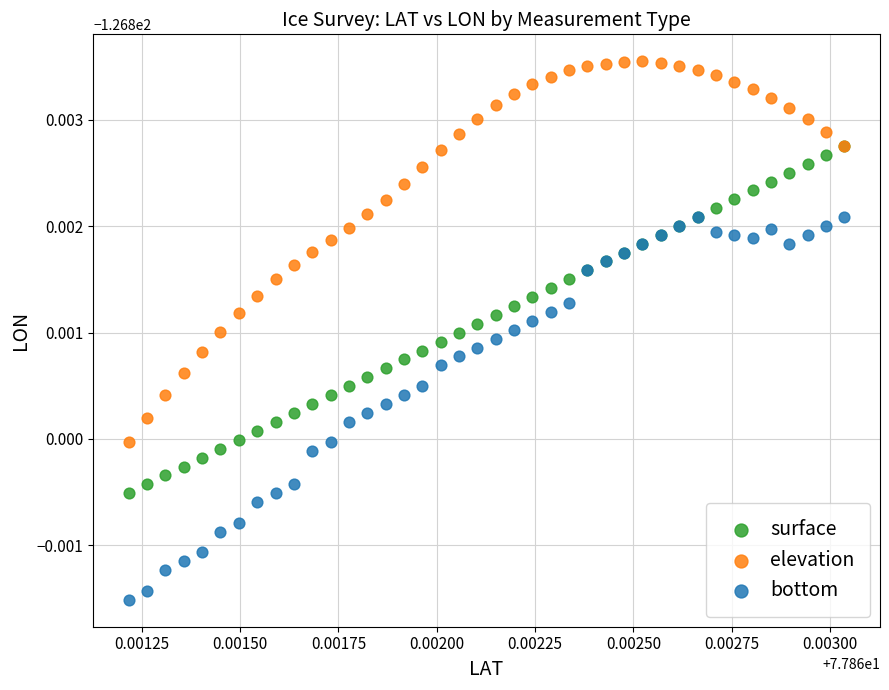

Which series reaches the minimum Y coordinate?

bottom